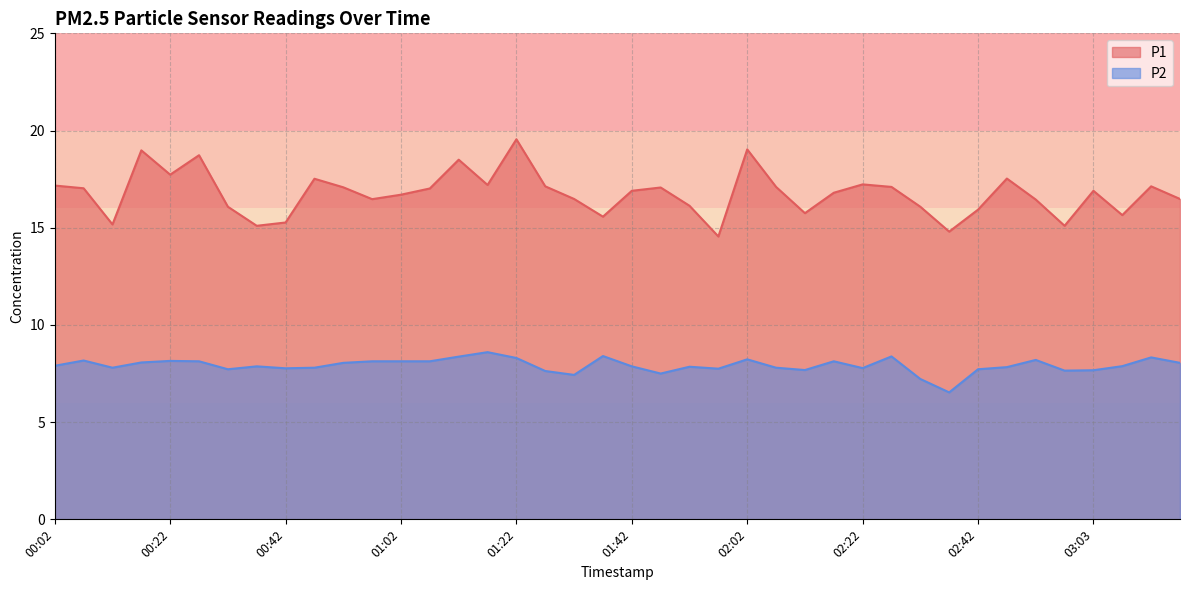

What is the highest value of the P1 series?

19.6